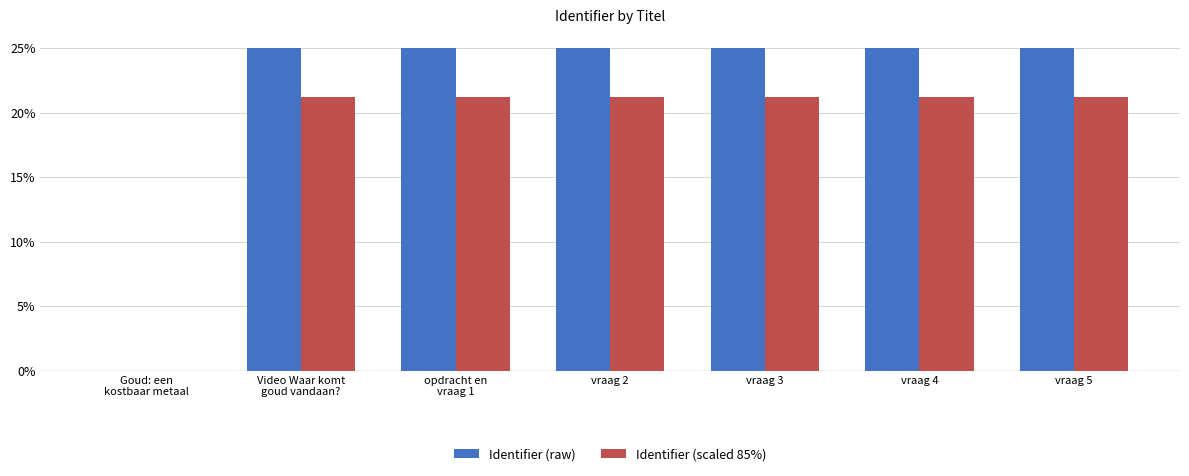

What is the sum of all Identifier (raw) values?

150.0